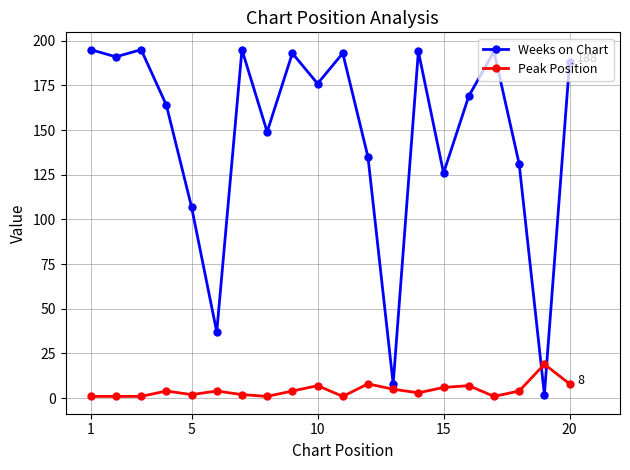

What is the average value of the Peak Position series?

4